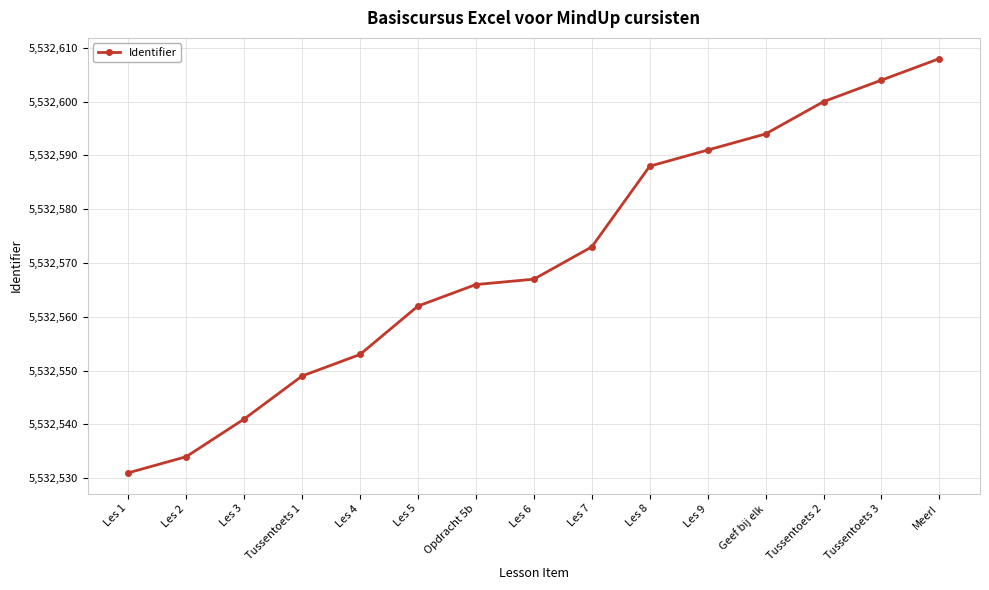

What is the change in value from Les 2 to Tussentoets 1?

+15